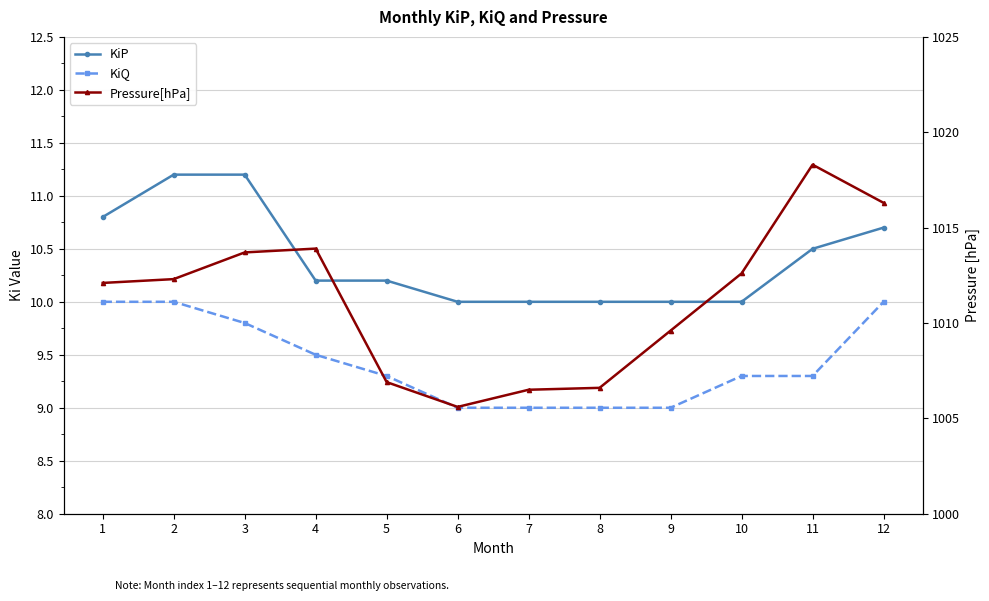

Which series has the largest total across all categories?

Pressure[hPa]